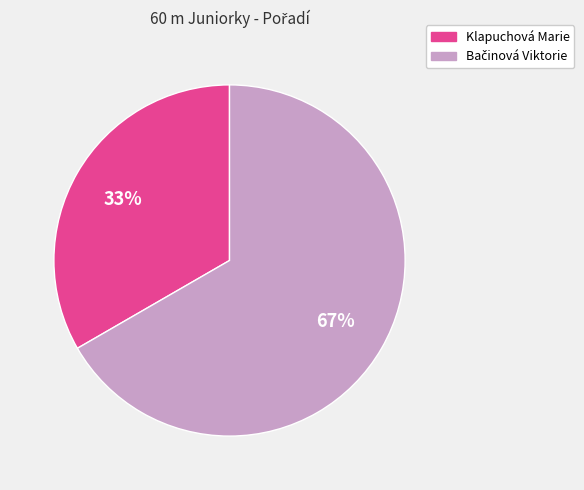

Does Klapuchová Marie represent more than half of the total?

No